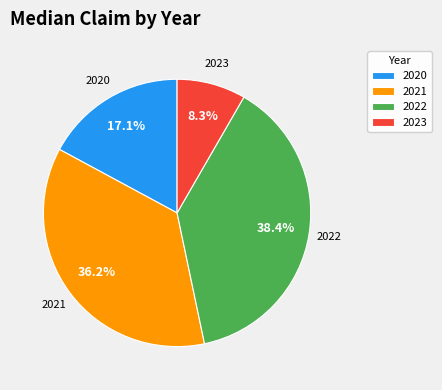

Rank the categories by value from lowest to highest.

2023, 2020, 2021, 2022